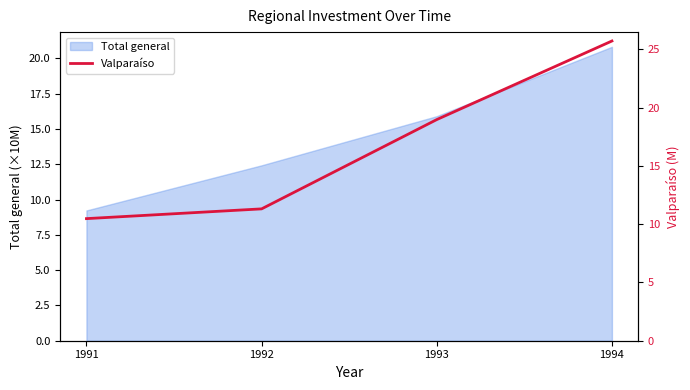

At which label is Total general closest to 15?

1993